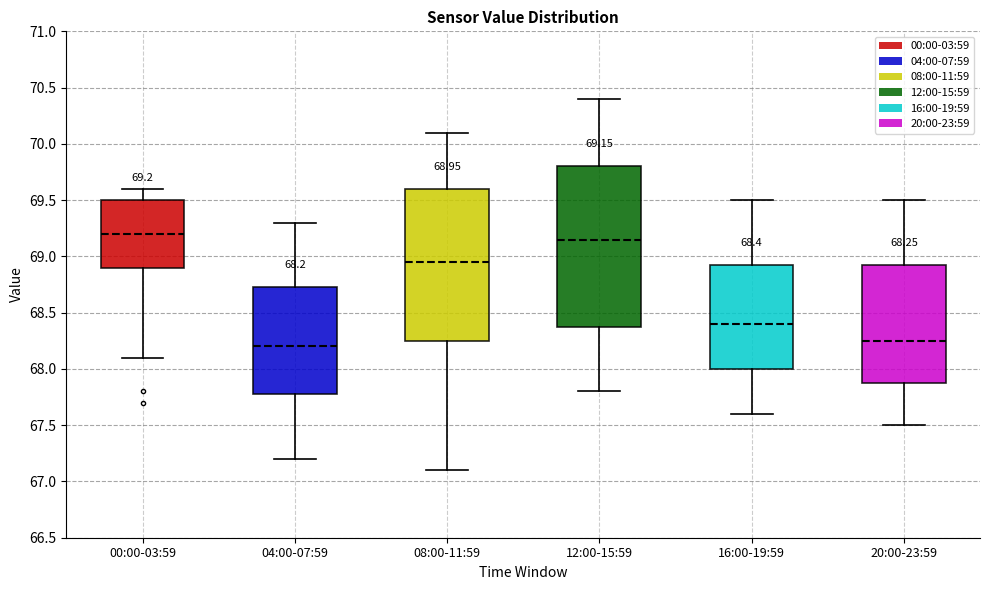

Which box is the tallest, from its lower edge to its upper edge?

12:00-15:59